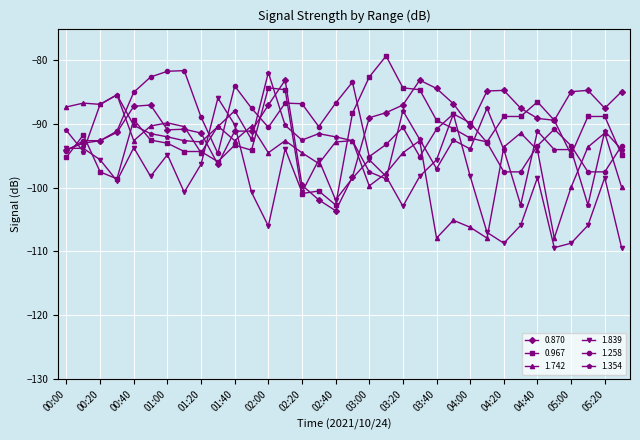

How many lines are shown in the chart?

6